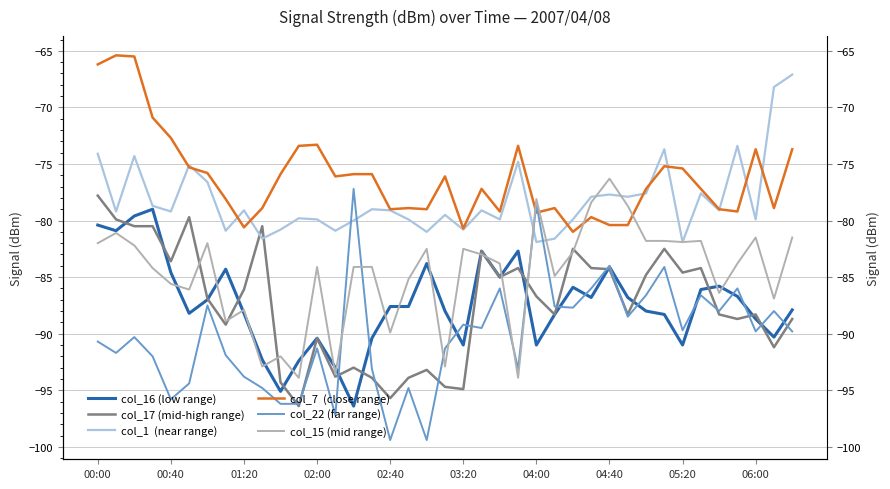

Between 26 and 30, which is larger?

26